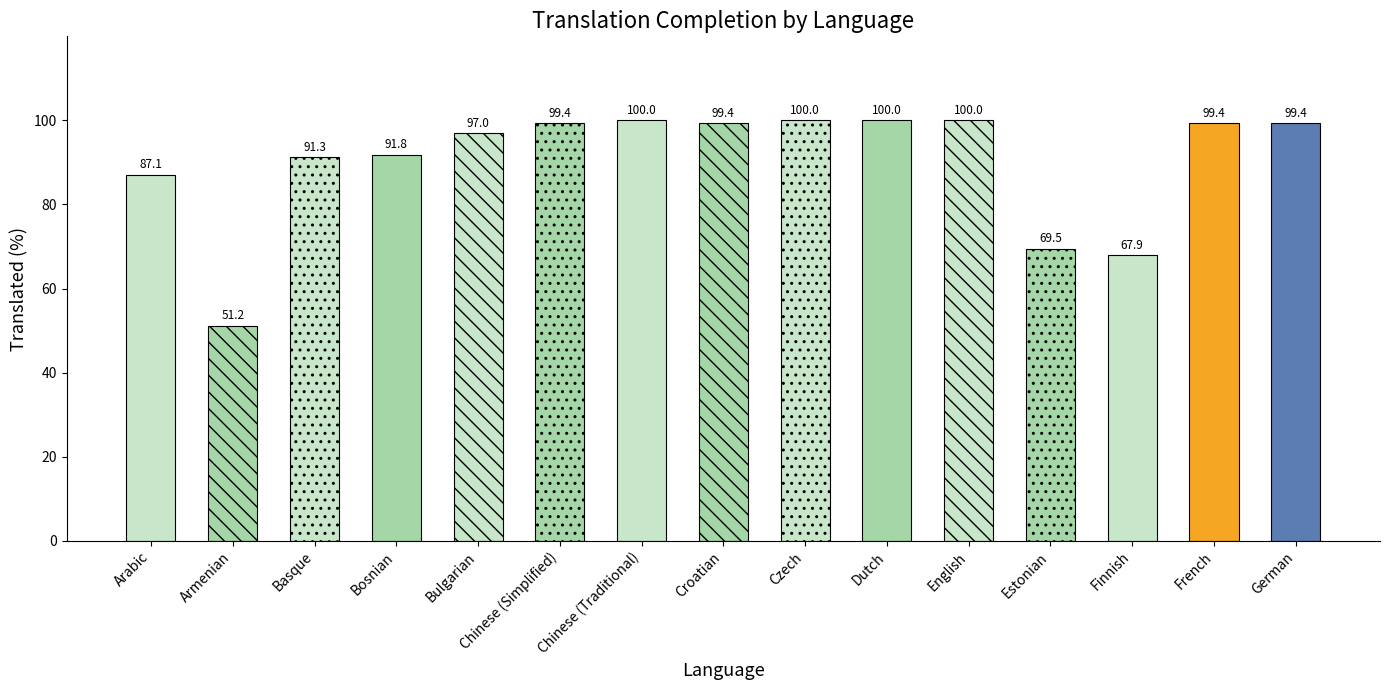

Where does the data first go above 99?

Chinese (Simplified)